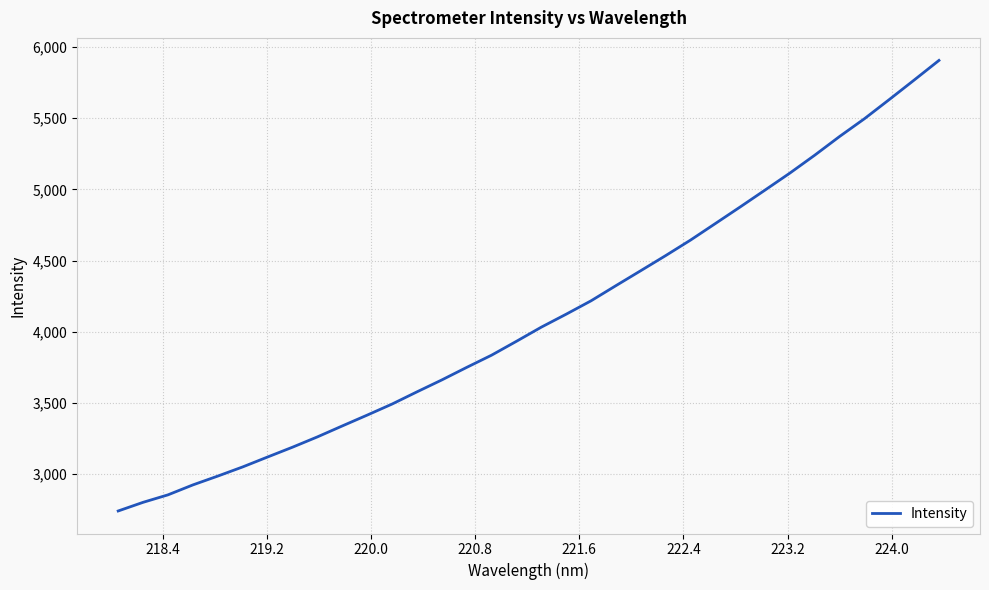

What is the maximum value shown in the chart?

5906.5